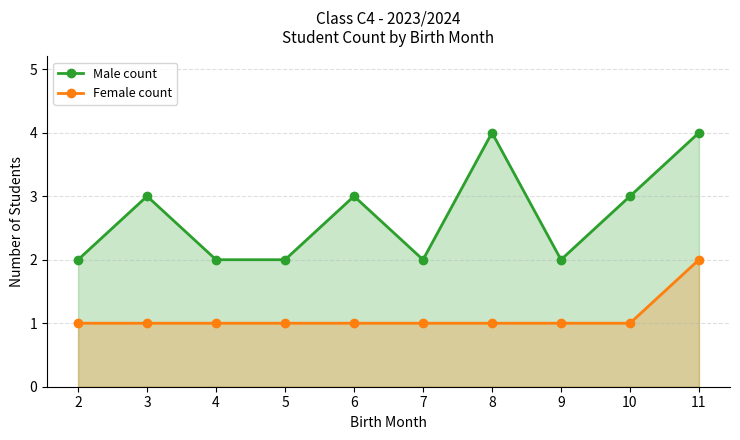

True or false: Female count has a value of 1 at 3.

True